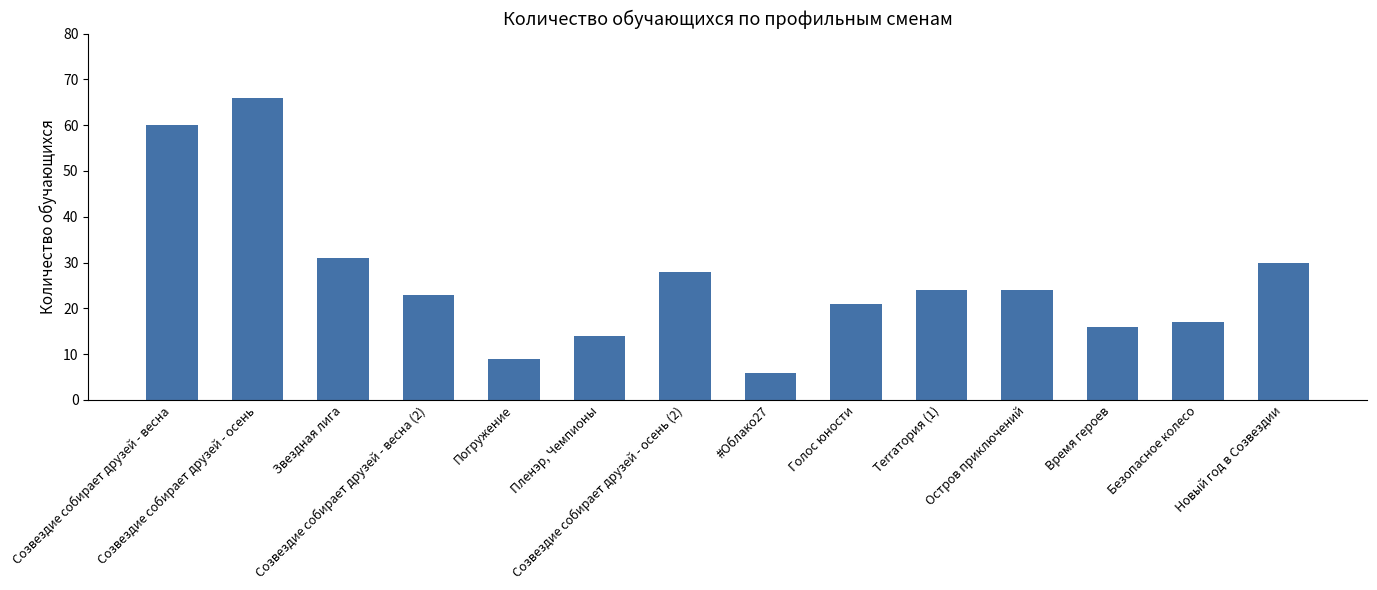

What is the label of the 13th bar from the right?

Созвездие собирает друзей - осень